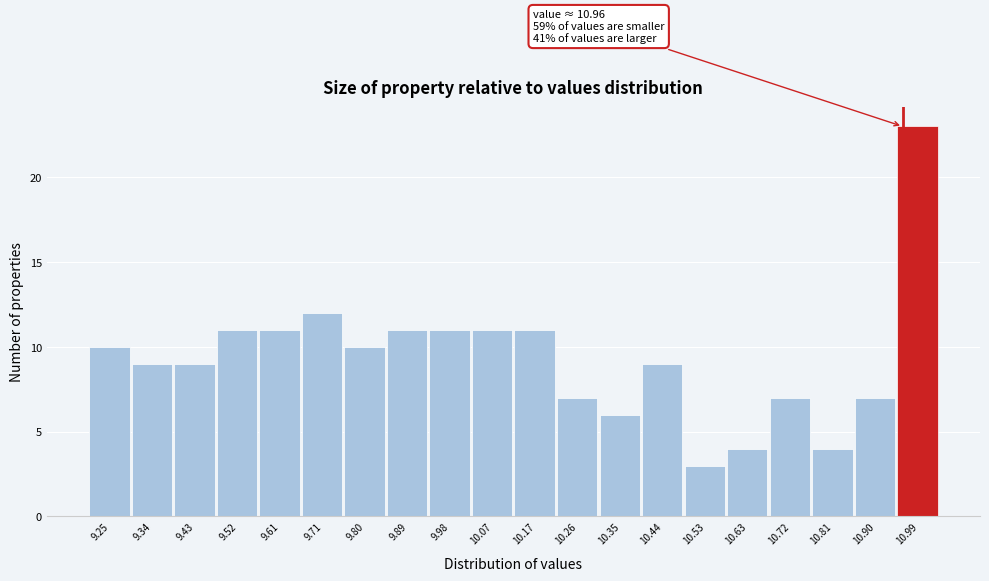

Which range on the x-axis has the tallest bar?

10.948 to 11.040